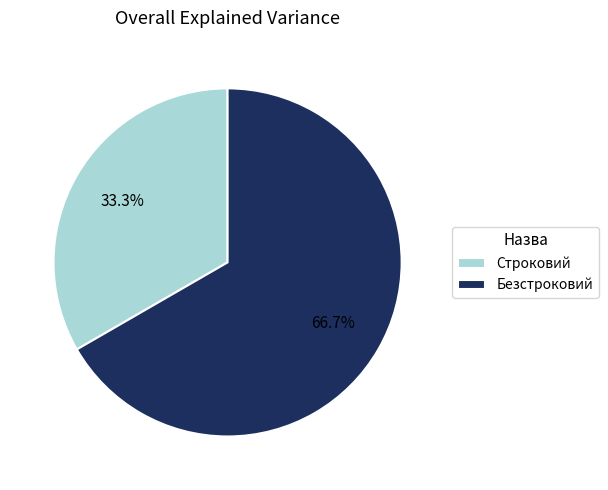

Between Безстроковий and Строковий, which is larger?

Безстроковий